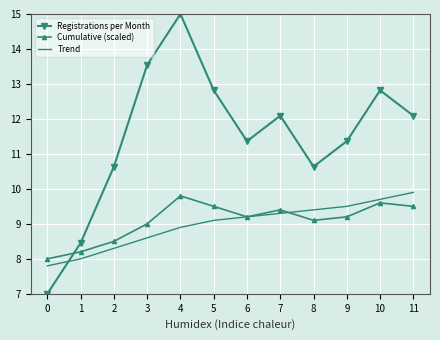

Reading left to right, list all the values displayed in this chart.

Registrations per Month: 0=7.0	1=8.5	2=10.6	3=13.5	4=15.0	5=12.8	6=11.4	7=12.1	8=10.6	9=11.4	10=12.8	11=12.1
Cumulative (scaled): 0=8.0	1=8.2	2=8.5	3=9.0	4=9.8	5=9.5	6=9.2	7=9.4	8=9.1	9=9.2	10=9.6	11=9.5
Trend: 0=7.8	1=8.0	2=8.3	3=8.6	4=8.9	5=9.1	6=9.2	7=9.3	8=9.4	9=9.5	10=9.7	11=9.9